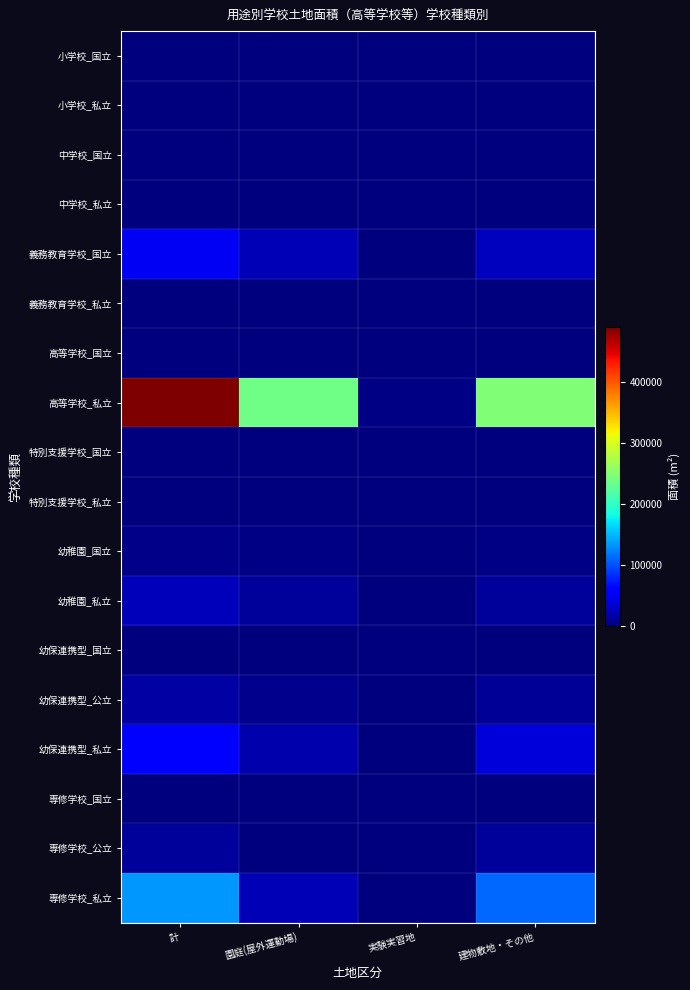

Which series changed the most between 計 and 実験実習地?

高等学校_私立